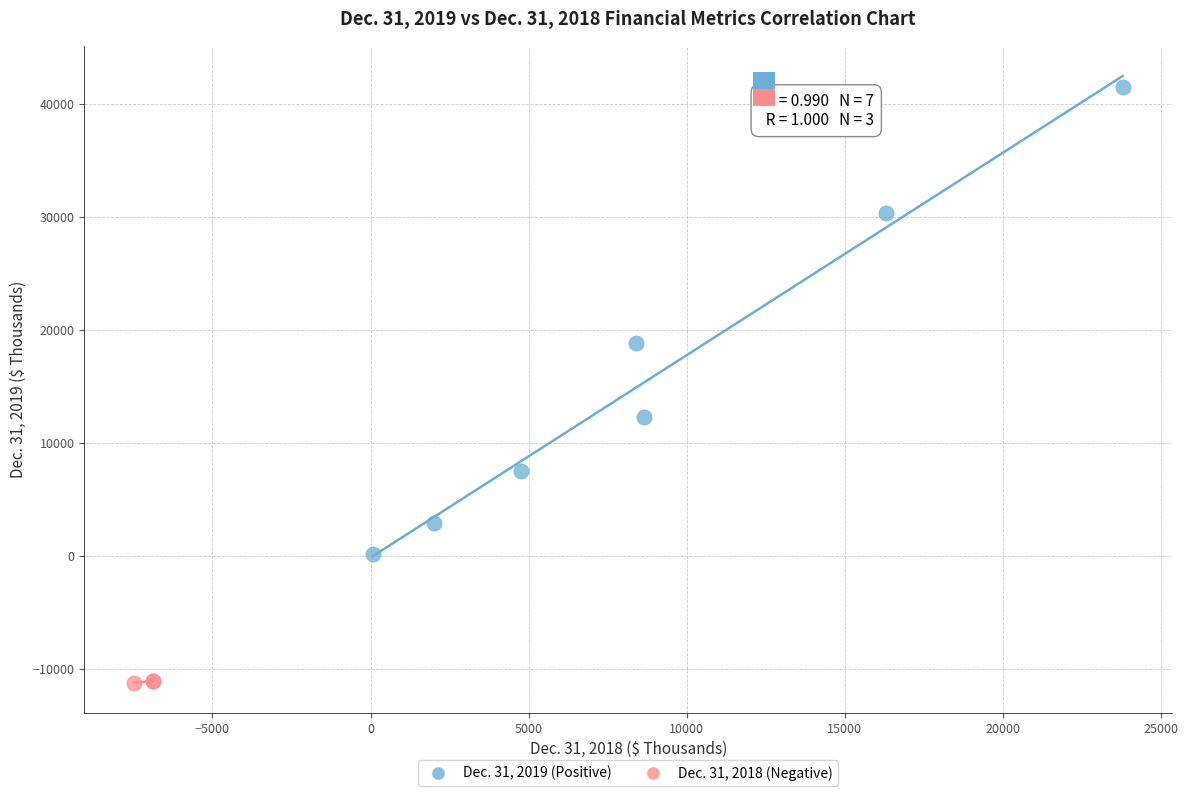

Which series reaches the maximum Y coordinate?

Dec. 31, 2019 (Positive)